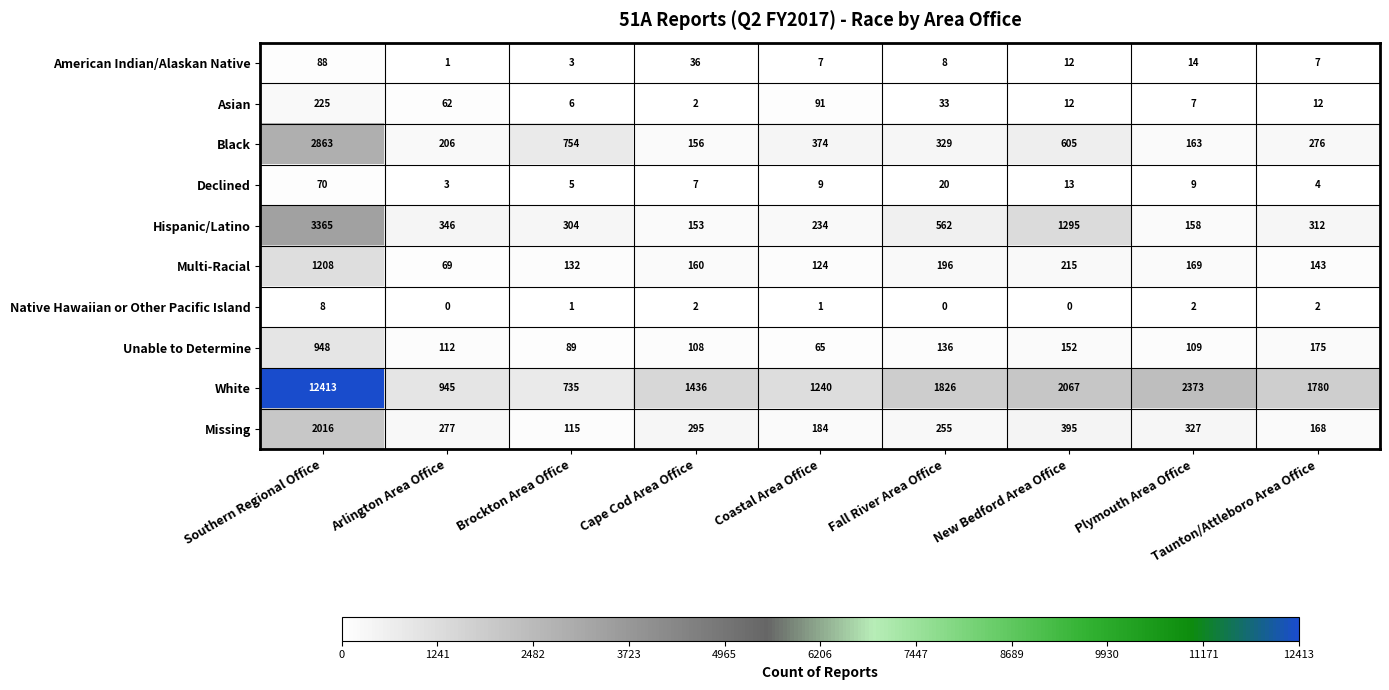

What is the difference between the maximum and minimum values in the Unable to Determine series?

883